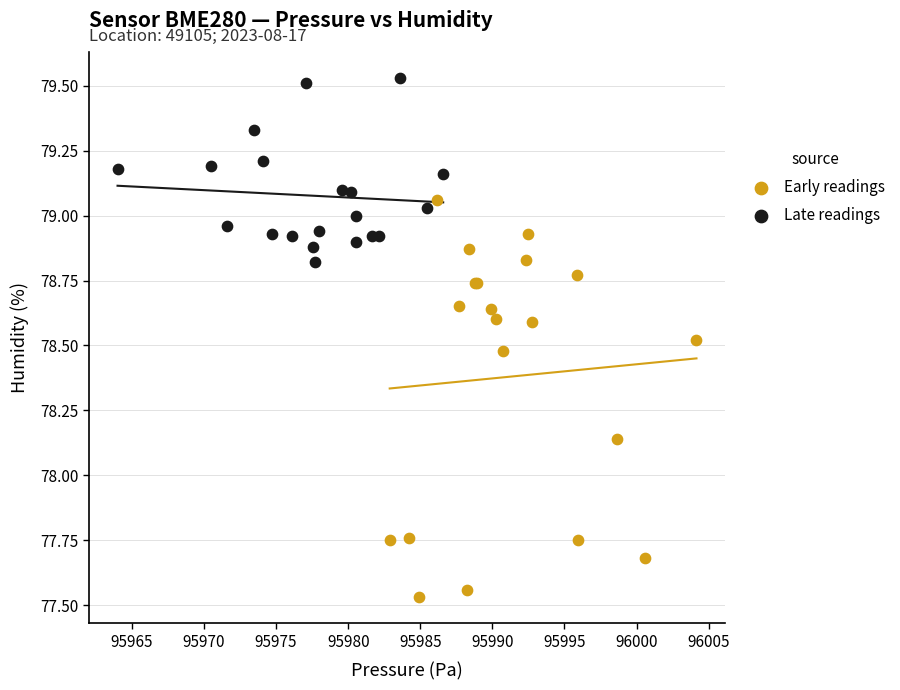

Which series contains the lowest Y value?

Early readings